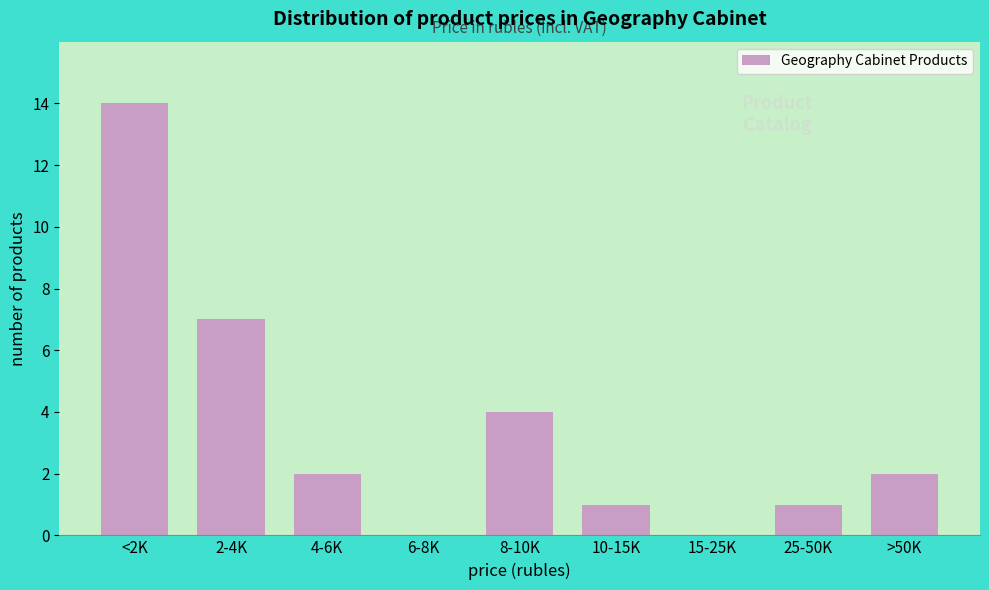

Reading left to right, what are all the values shown in this chart?

<2K=14	2-4K=7	4-6K=2	6-8K=0	8-10K=4	10-15K=1	15-25K=0	25-50K=1	>50K=2